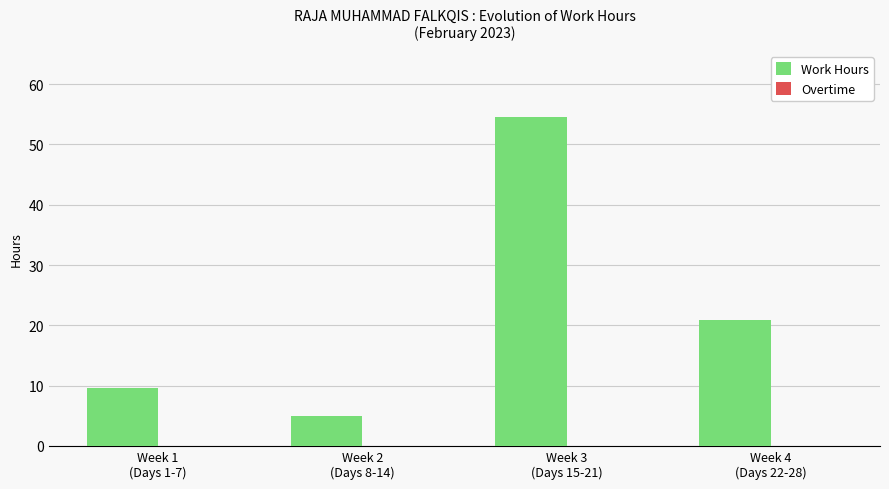

What is the sum of all values?

90.0